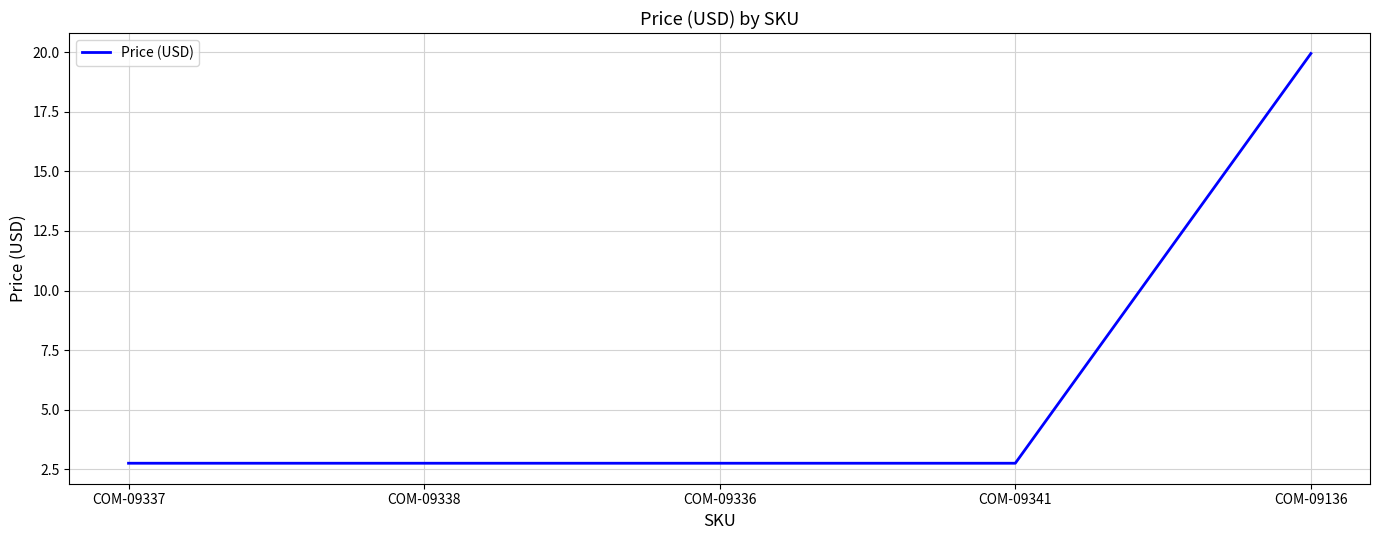

What position from the left is COM-09336?

3